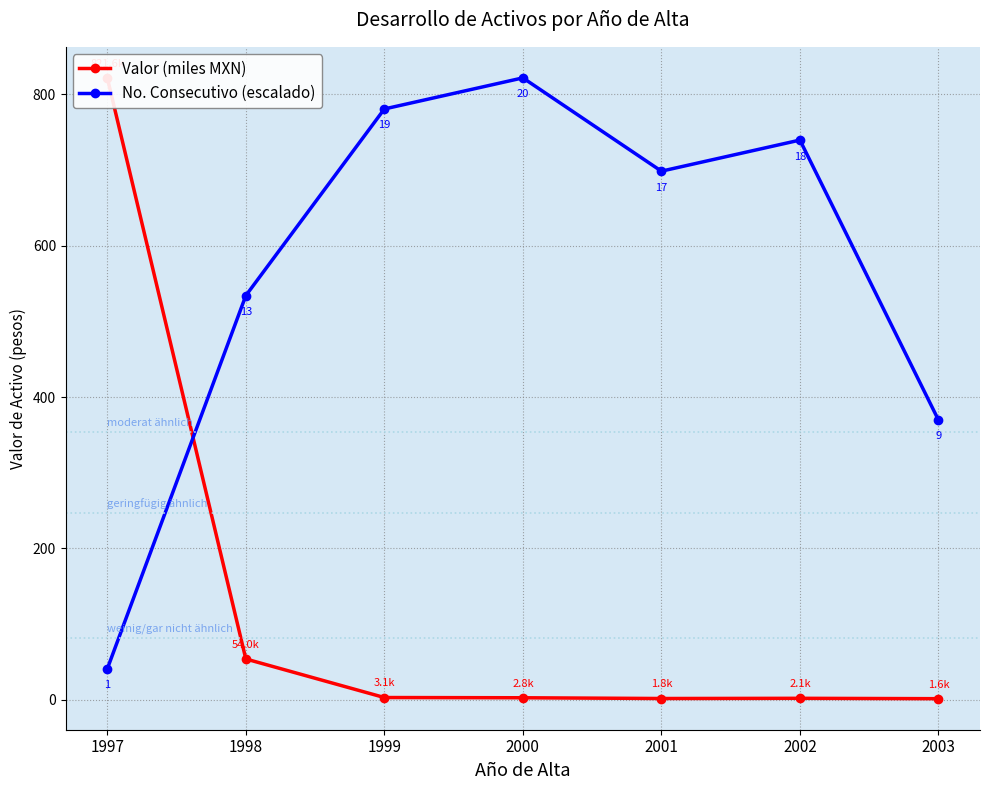

At which category does No. Consecutivo (escalado) reach its first local peak?

2000